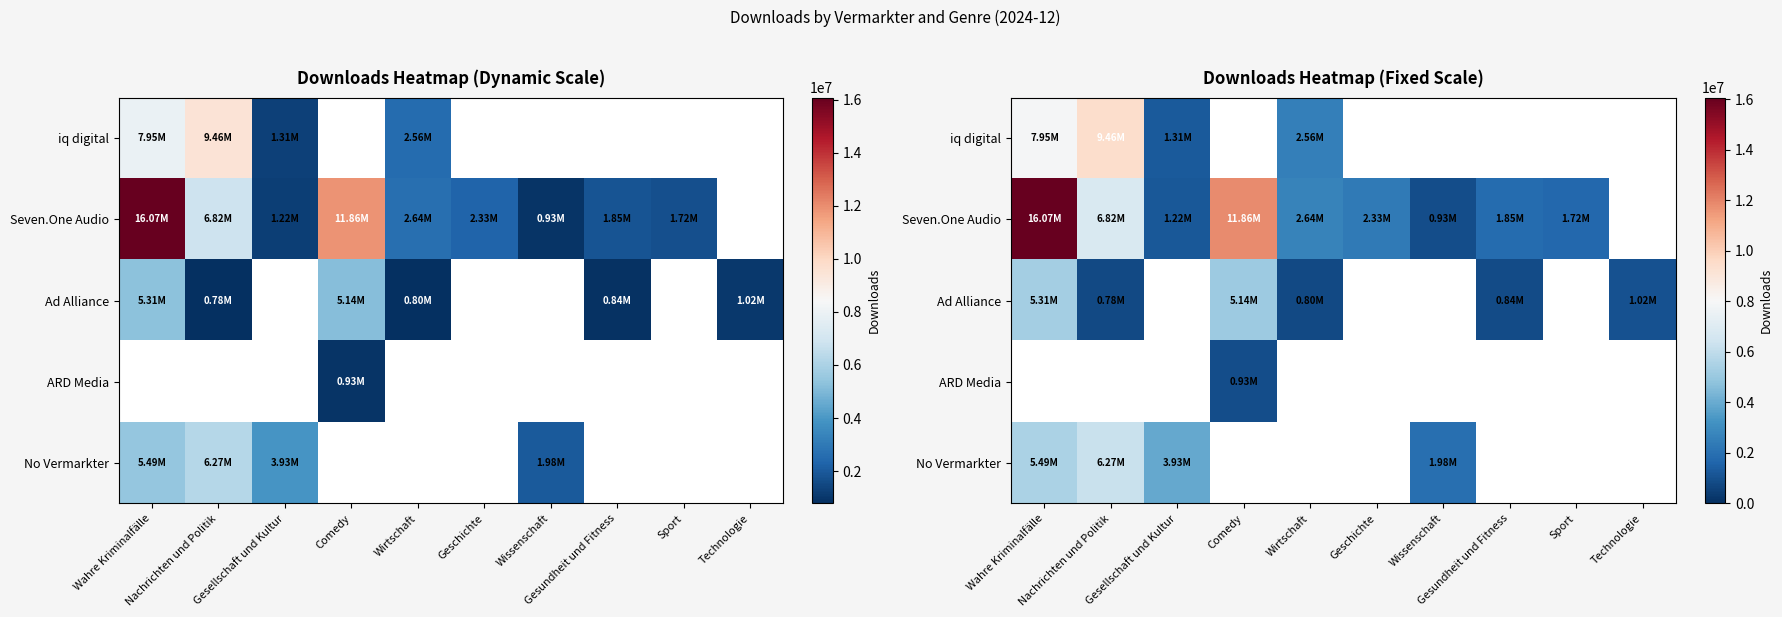

At how many categories does at least one series exceed 3120961?

4